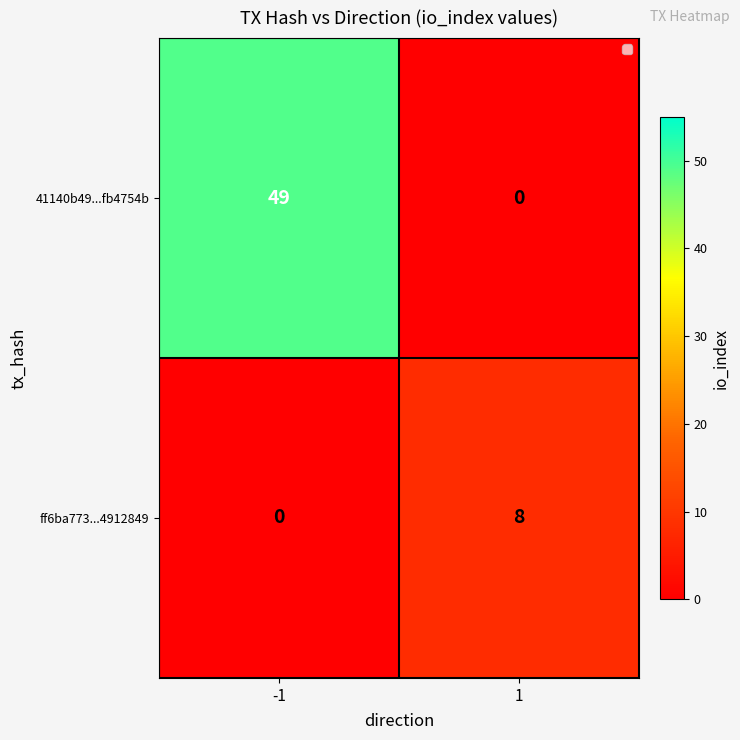

True or false: ff6ba773...4912849 has a value of 8 at 1.

True